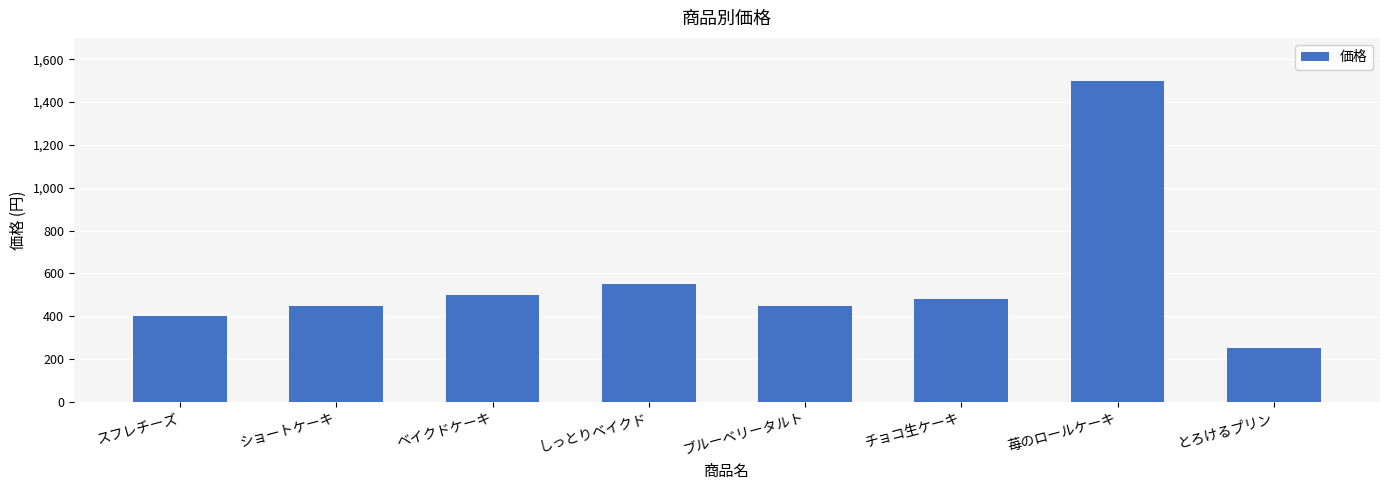

What is the label of the 5th bar from the right?

しっとりベイクド